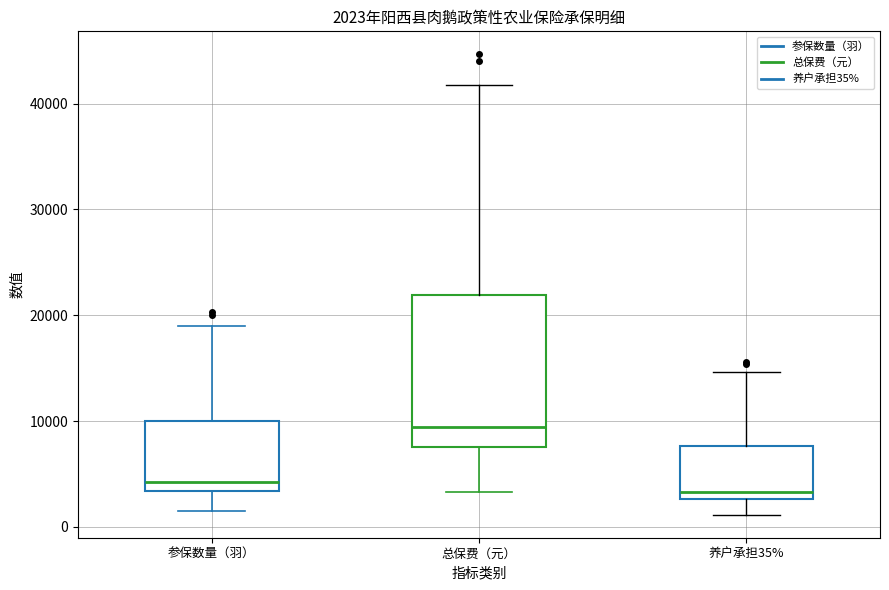

Which box is the tallest, from its lower edge to its upper edge?

总保费（元）